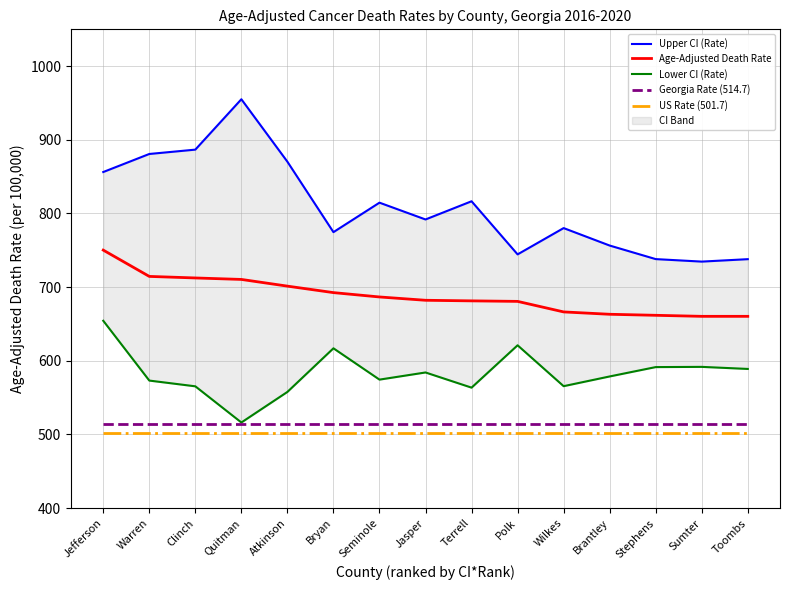

What position from the right is Atkinson?

11